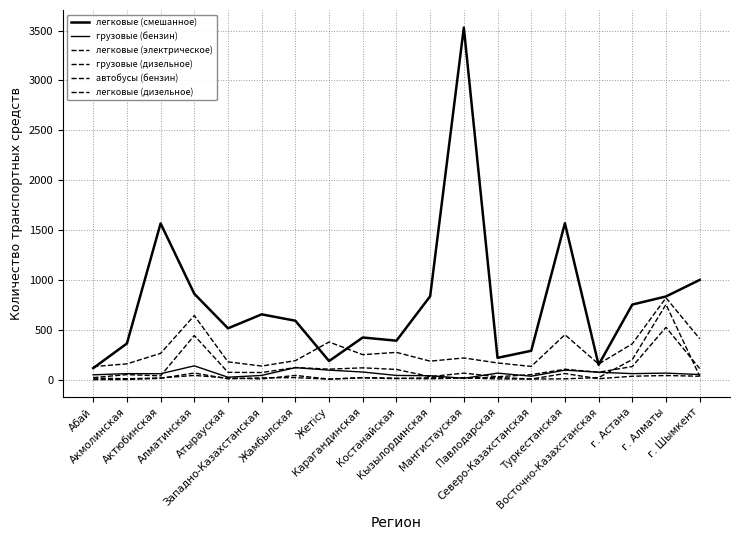

Reading left to right, what are all the values shown in this chart?

легковые (смешанное): Абай=118	Акмолинская=365	Актюбинская=1568	Алматинская=863	Атырауская=517	Западно-Казахстанская=657	Жамбылская=593	Жетісу=189	Карагандинская=425	Костанайская=393	Кызылординская=838	Мангистауская=3530	Павлодарская=221	Северо-Казахстанская=292	Туркестанская=1570	Восточно-Казахстанская=151	г. Астана=755	г. Алматы=836	г. Шымкент=1002
грузовые (бензин): Абай=51	Акмолинская=63	Актюбинская=62	Алматинская=141	Атырауская=27	Западно-Казахстанская=45	Жамбылская=123	Жетісу=98	Карагандинская=79	Костанайская=45	Кызылординская=42	Мангистауская=16	Павлодарская=68	Северо-Казахстанская=37	Туркестанская=98	Восточно-Казахстанская=77	г. Астана=63	г. Алматы=68	г. Шымкент=54
легковые (электрическое): Абай=3	Акмолинская=4	Актюбинская=16	Алматинская=69	Атырауская=11	Западно-Казахстанская=21	Жамбылская=23	Жетісу=8	Карагандинская=23	Костанайская=17	Кызылординская=11	Мангистауская=20	Павлодарская=10	Северо-Казахстанская=9	Туркестанская=11	Восточно-Казахстанская=23	г. Астана=204	г. Алматы=756	г. Шымкент=38
грузовые (дизельное): Абай=133	Акмолинская=161	Актюбинская=266	Алматинская=645	Атырауская=181	Западно-Казахстанская=139	Жамбылская=193	Жетісу=380	Карагандинская=253	Костанайская=276	Кызылординская=188	Мангистауская=220	Павлодарская=170	Северо-Казахстанская=135	Туркестанская=453	Восточно-Казахстанская=159	г. Астана=362	г. Алматы=822	г. Шымкент=413
автобусы (бензин): Абай=18	Акмолинская=12	Актюбинская=20	Алматинская=45	Атырауская=19	Западно-Казахстанская=10	Жамбылская=45	Жетісу=8	Карагандинская=21	Костанайская=13	Кызылординская=22	Мангистауская=20	Павлодарская=25	Северо-Казахстанская=9	Туркестанская=64	Восточно-Казахстанская=12	г. Астана=37	г. Алматы=44	г. Шымкент=37
легковые (дизельное): Абай=23	Акмолинская=53	Актюбинская=41	Алматинская=445	Атырауская=76	Западно-Казахстанская=74	Жамбылская=124	Жетісу=108	Карагандинская=121	Костанайская=105	Кызылординская=33	Мангистауская=68	Павлодарская=32	Северо-Казахстанская=53	Туркестанская=107	Восточно-Казахстанская=77	г. Астана=134	г. Алматы=527	г. Шымкент=114